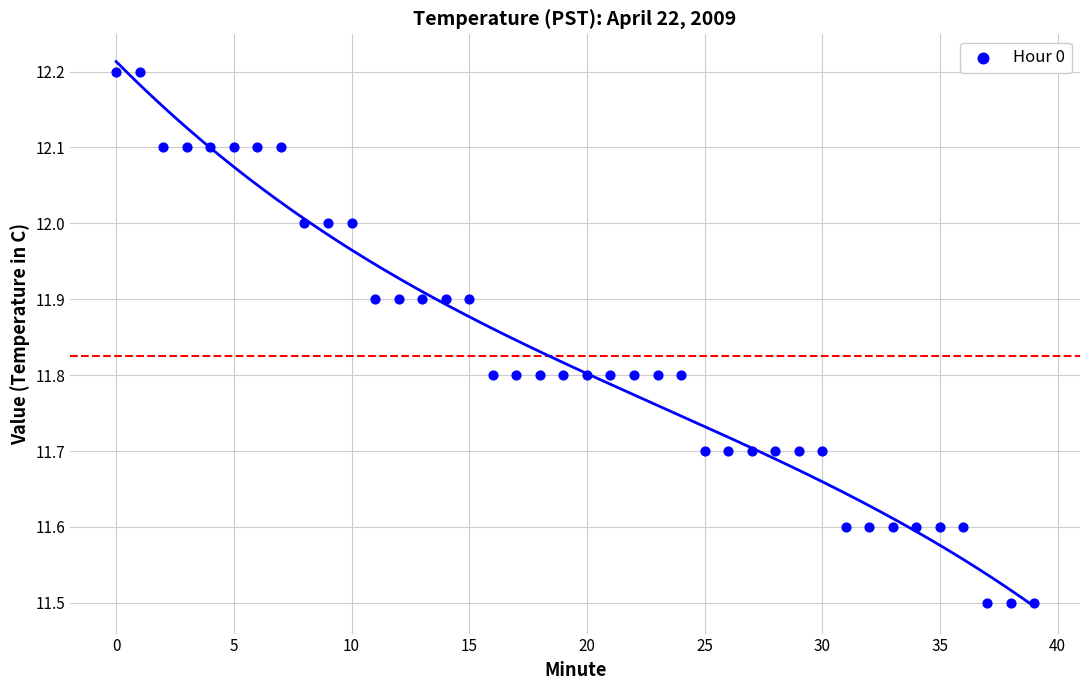

Count the number of points in this scatter plot.

40